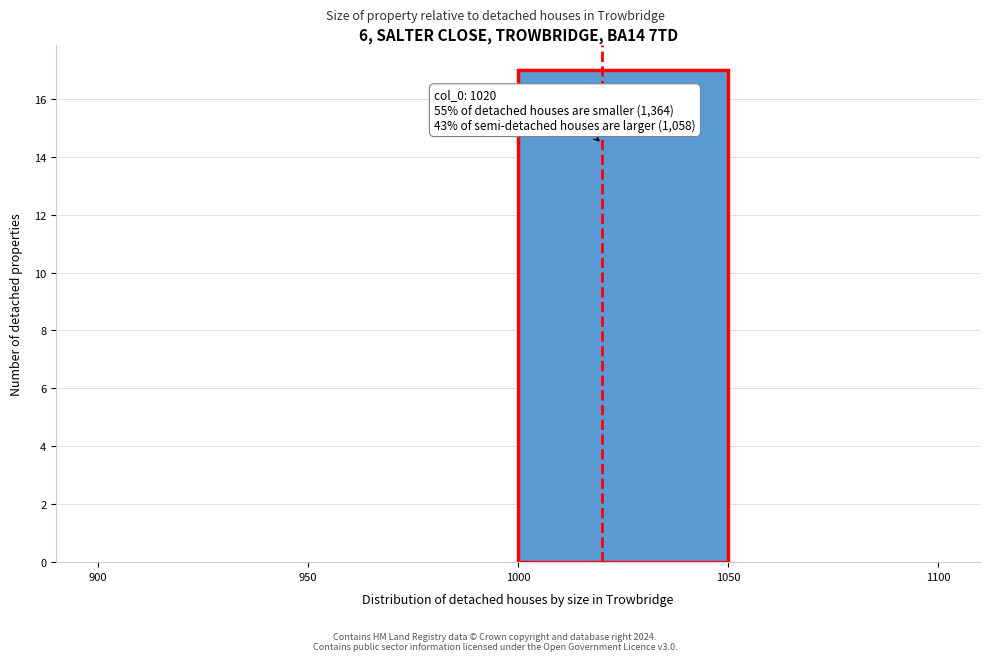

Over which range of the x-axis is the bar tallest?

1000 to 1050